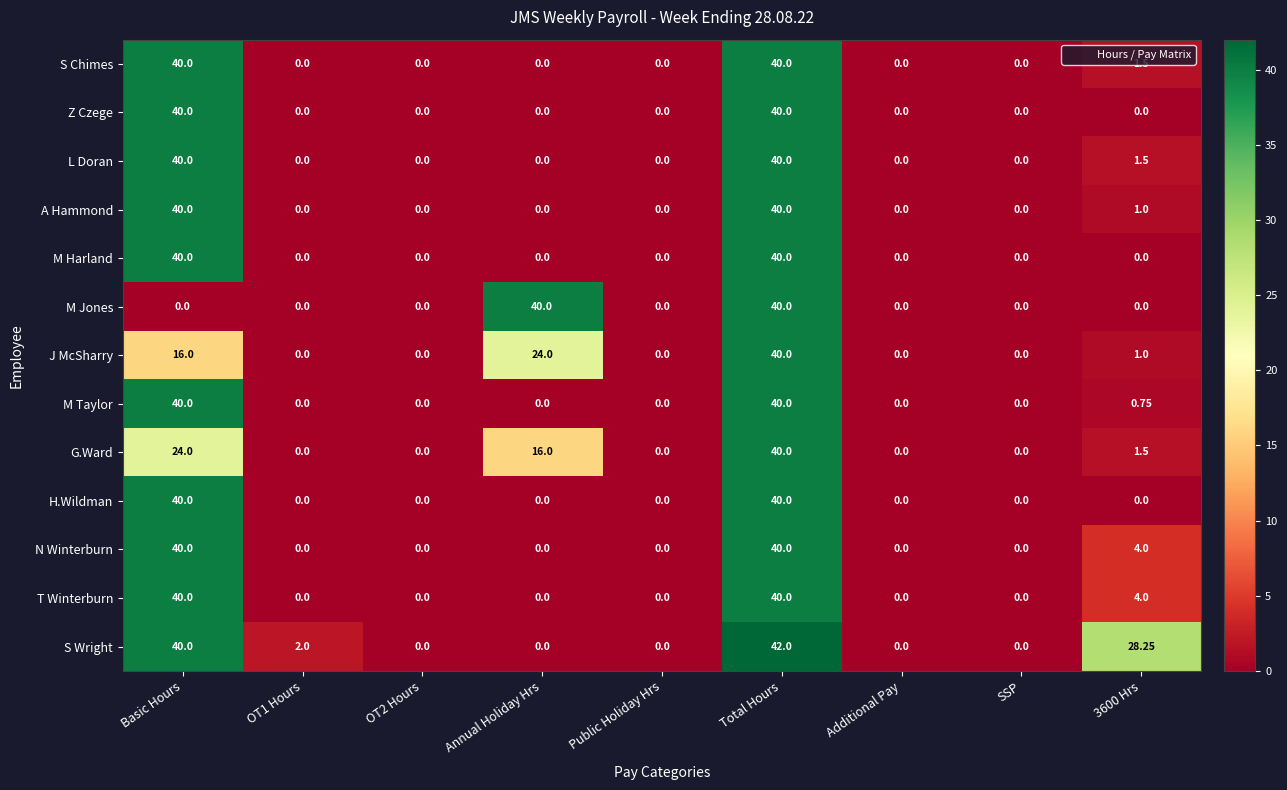

Which category has the highest value across all series?

Total Hours